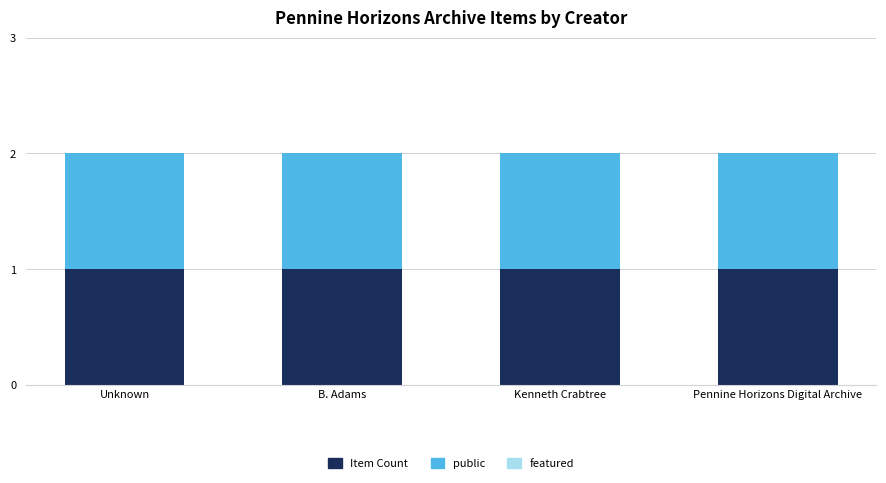

What is the label of the 4th bar from the right?

Unknown